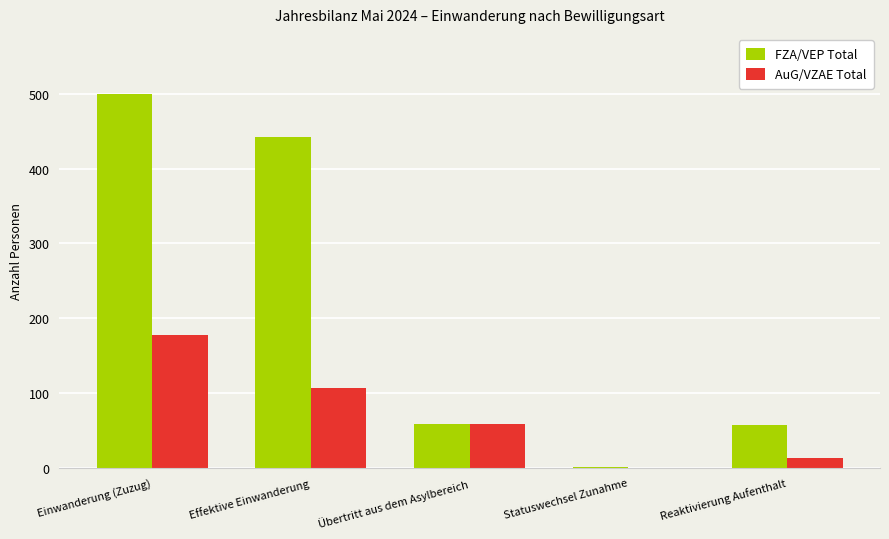

The value of AuG/VZAE Total at Statuswechsel Zunahme is 0. True or false?

True